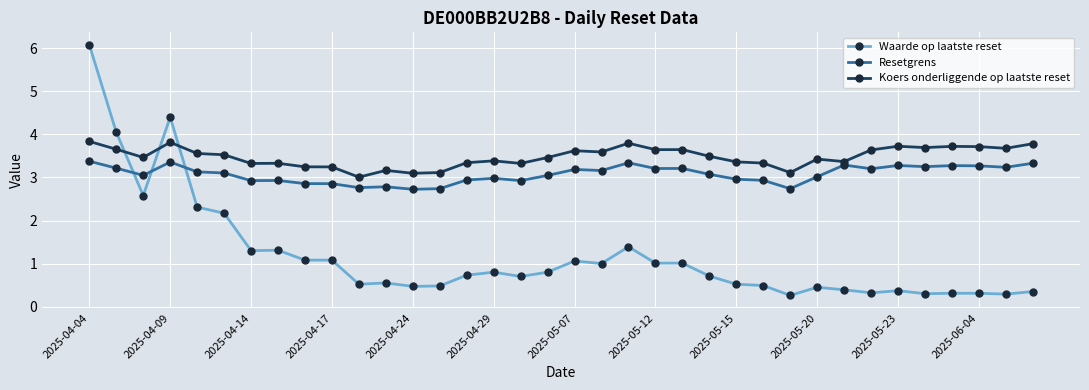

What is the value of the Koers onderliggende op laatste reset point at the 21st from the left?

3.8